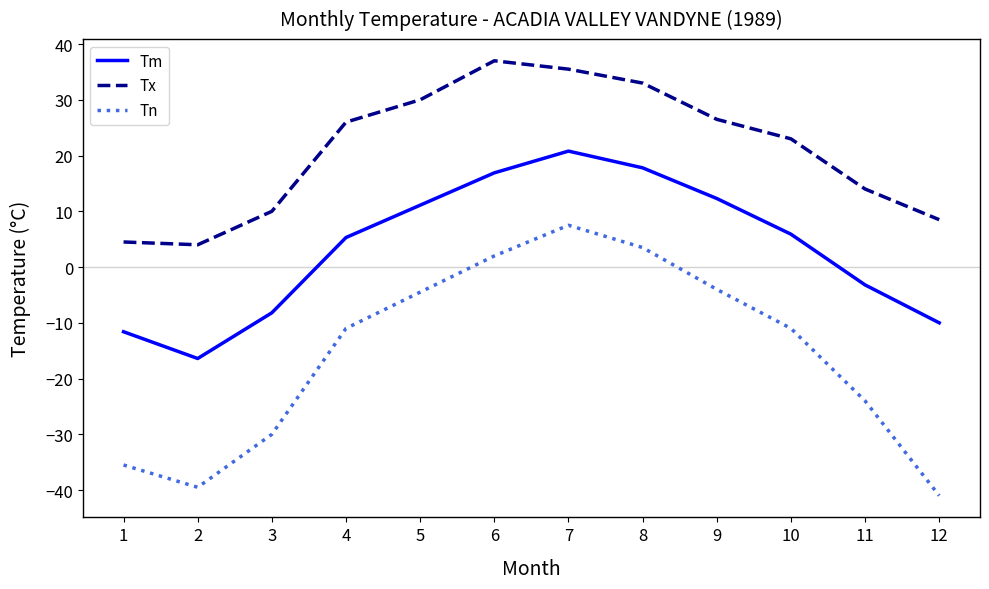

The Tm series shows 17.8 at 8. True or false?

True